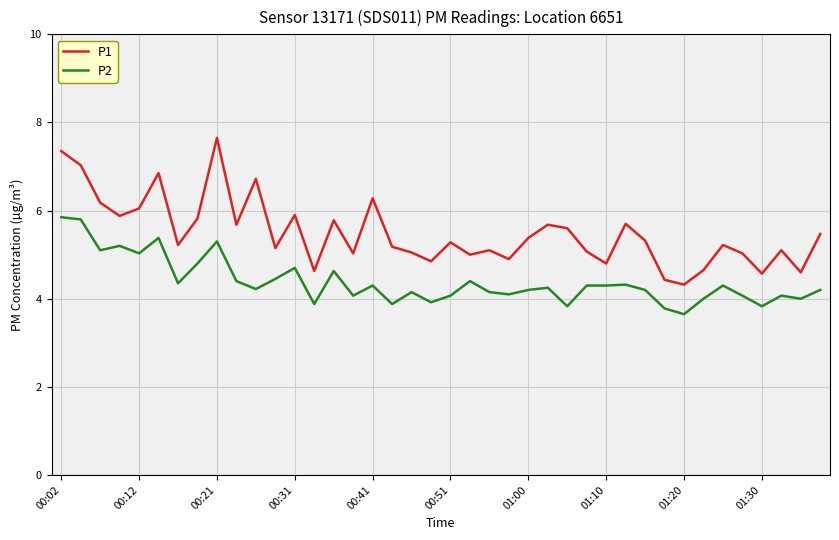

Which series has the largest total across all categories?

P1